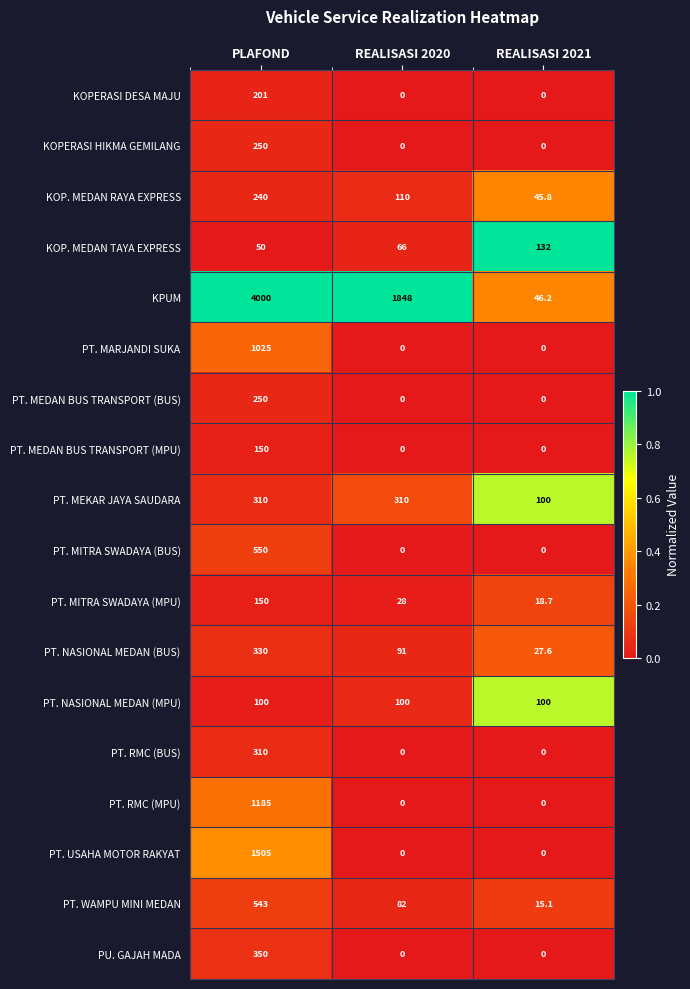

The value of PT. RMC (BUS) at REALISASI 2021 is 168.3. True or false?

False